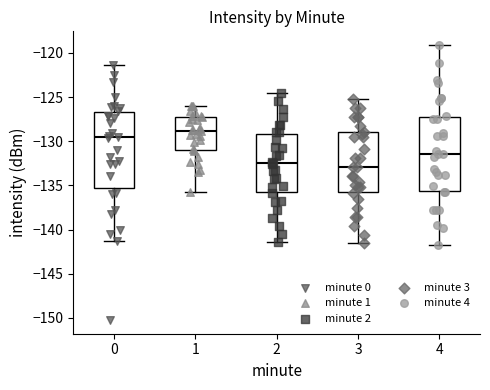

Reading left to right, transcribe this box plot: for each box, give where its median line is, the range the box spans, and where its two whiskers end, as read against the y-axis. The values are not printed on the chart, so give them approximately, as read against the axis.

0: median -129.5, box -135.5 to -126.5, whiskers -141.5 to -121.5
1: median -129.0, box -131.0 to -127.5, whiskers -136.0 to -126.0
2: median -132.5, box -135.5 to -129.0, whiskers -141.5 to -124.5
3: median -133.0, box -135.5 to -129.0, whiskers -141.5 to -125.0
4: median -131.5, box -135.5 to -127.0, whiskers -142.0 to -119.0